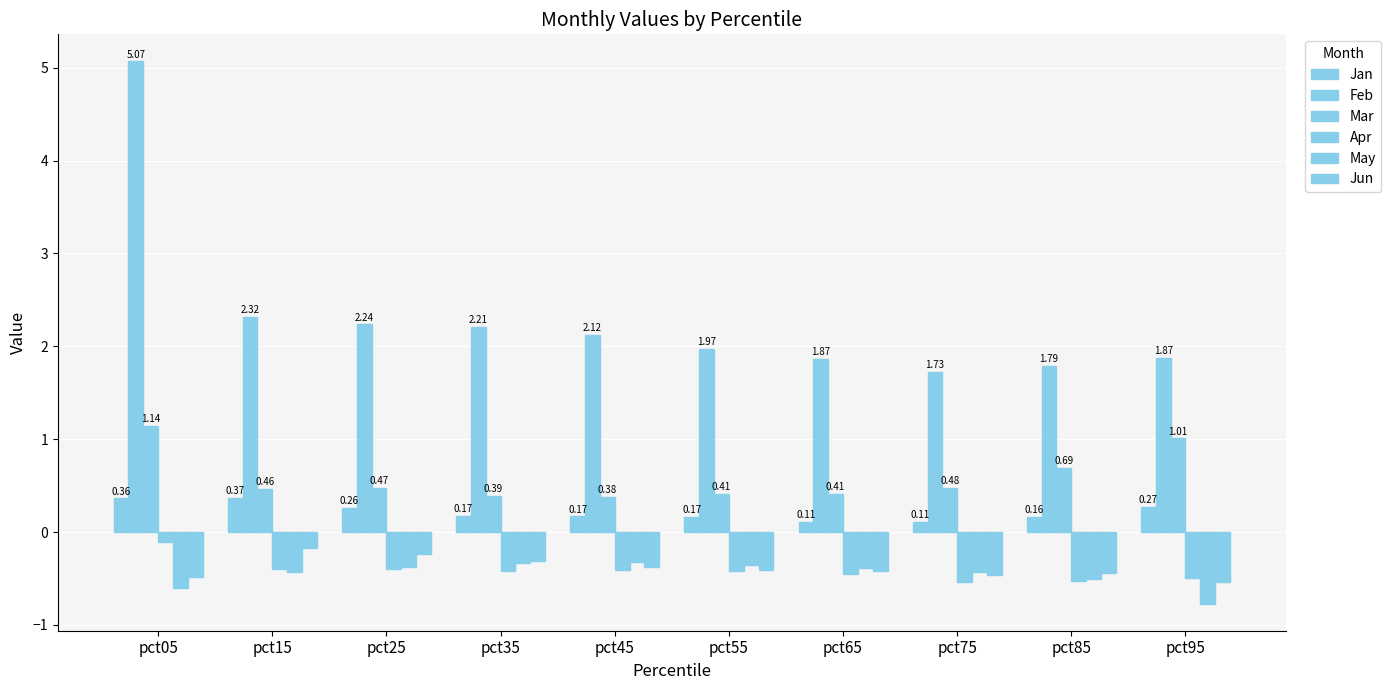

Reading left to right, what are all the values shown in this chart?

Jan: pct05=0.4	pct15=0.4	pct25=0.3	pct35=0.2	pct45=0.2	pct55=0.2	pct65=0.1	pct75=0.1	pct85=0.2	pct95=0.3
Feb: pct05=5.1	pct15=2.3	pct25=2.2	pct35=2.2	pct45=2.1	pct55=2.0	pct65=1.9	pct75=1.7	pct85=1.8	pct95=1.9
Mar: pct05=1.1	pct15=0.5	pct25=0.5	pct35=0.4	pct45=0.4	pct55=0.4	pct65=0.4	pct75=0.5	pct85=0.7	pct95=1.0
Apr: pct05=-0.1	pct15=-0.4	pct25=-0.4	pct35=-0.4	pct45=-0.4	pct55=-0.4	pct65=-0.4	pct75=-0.5	pct85=-0.5	pct95=-0.5
May: pct05=-0.6	pct15=-0.4	pct25=-0.4	pct35=-0.3	pct45=-0.3	pct55=-0.4	pct65=-0.4	pct75=-0.4	pct85=-0.5	pct95=-0.8
Jun: pct05=-0.5	pct15=-0.2	pct25=-0.2	pct35=-0.3	pct45=-0.4	pct55=-0.4	pct65=-0.4	pct75=-0.5	pct85=-0.4	pct95=-0.5